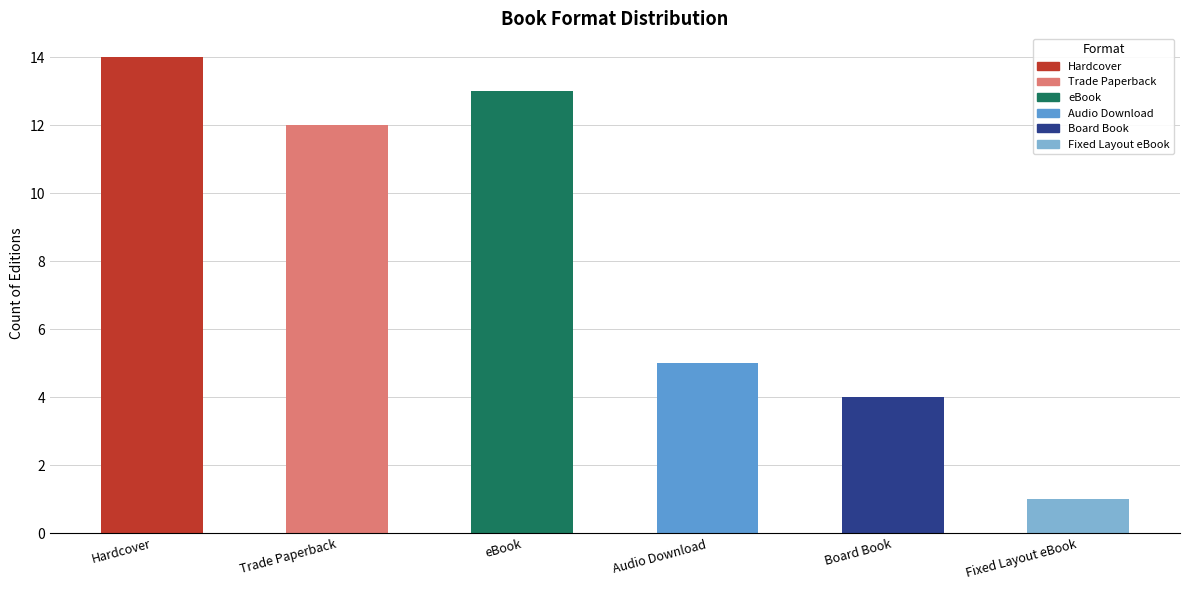

Is it true that the value at Trade Paperback is 8?

False